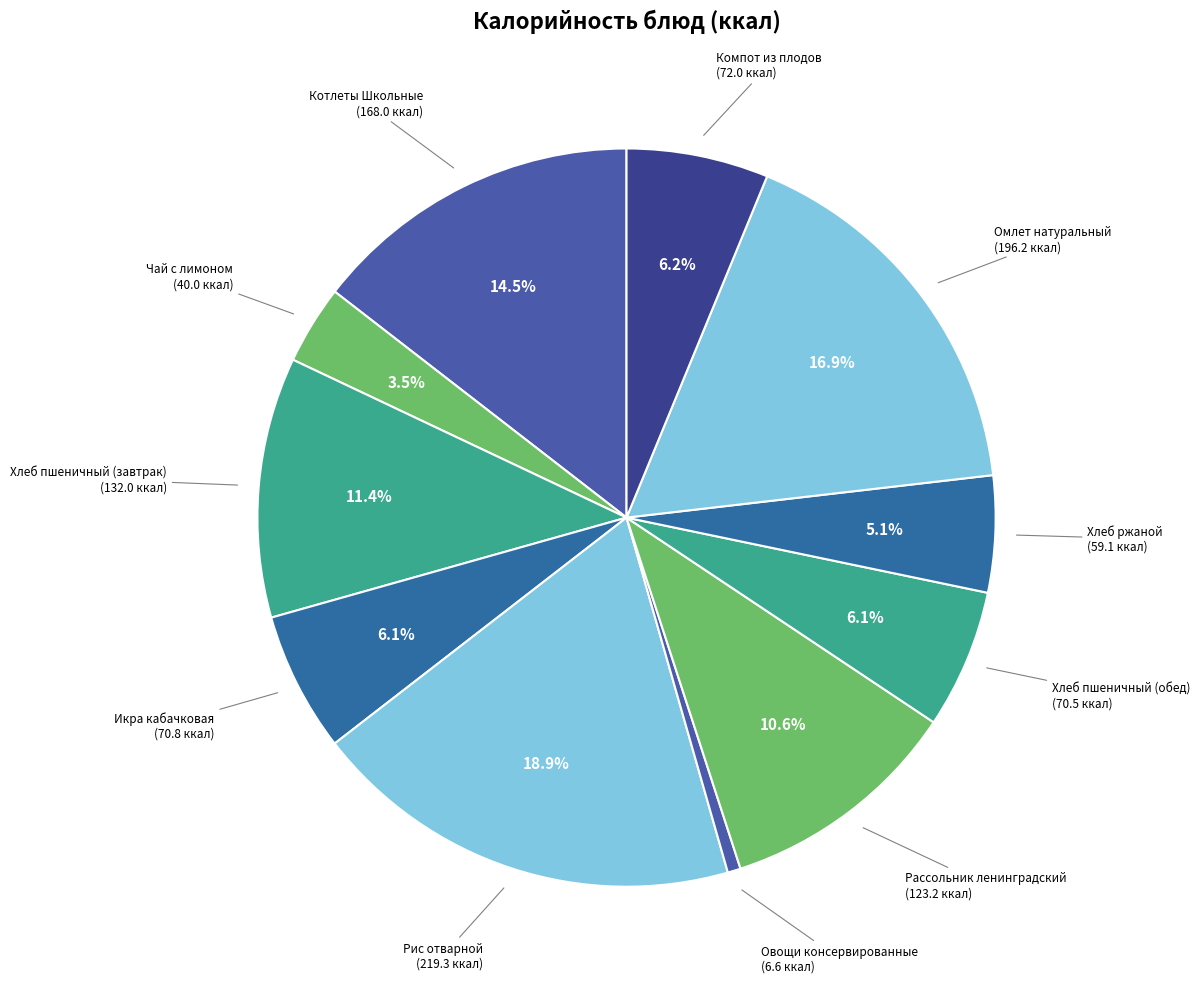

Count the number of slices in the pie.

11